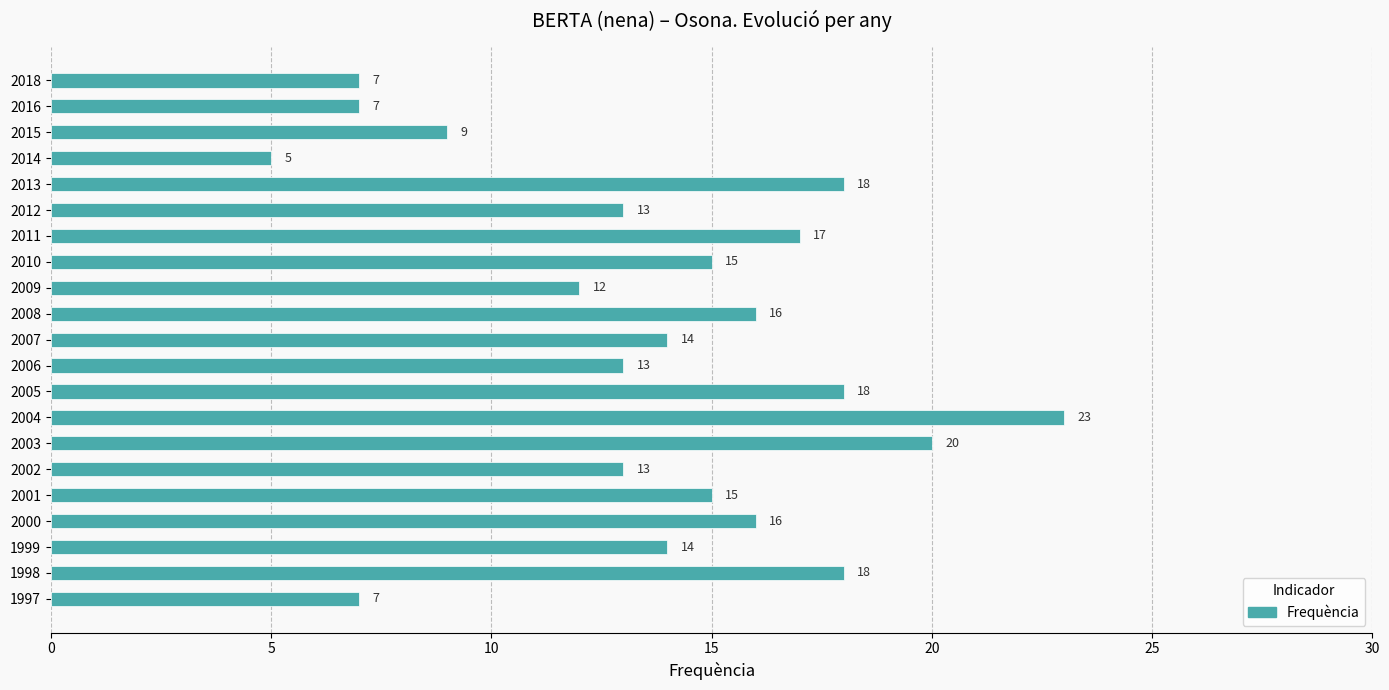

How many categories are shown in the chart?

21